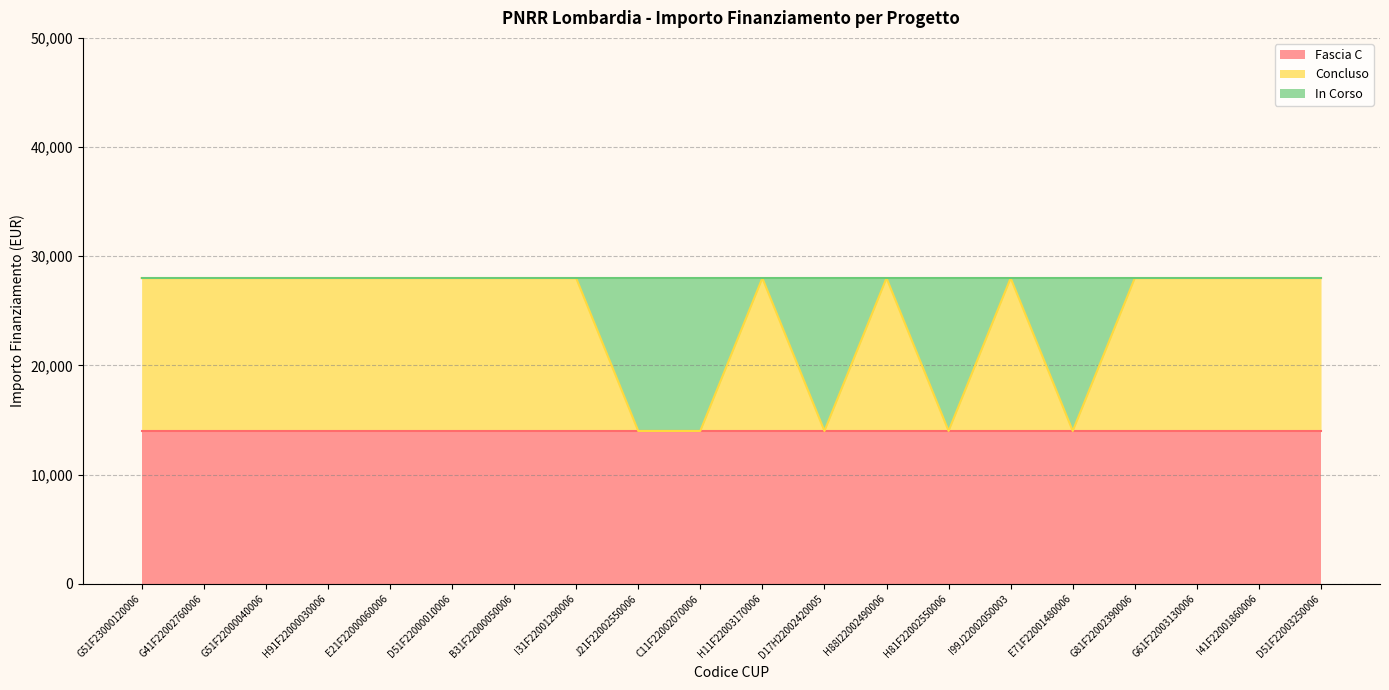

At which label does In Corso reach its peak?

J21F22002550006